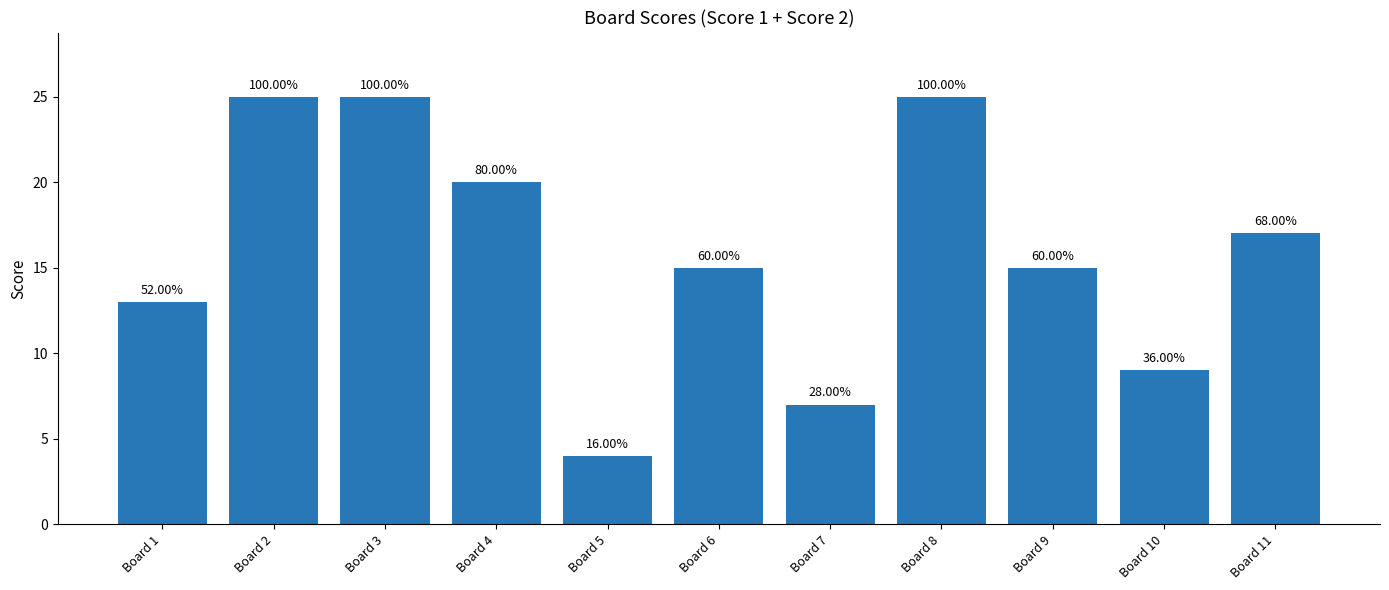

Reading left to right, list all the values displayed in this chart.

Board 1=13	Board 2=25	Board 3=25	Board 4=20	Board 5=4	Board 6=15	Board 7=7	Board 8=25	Board 9=15	Board 10=9	Board 11=17